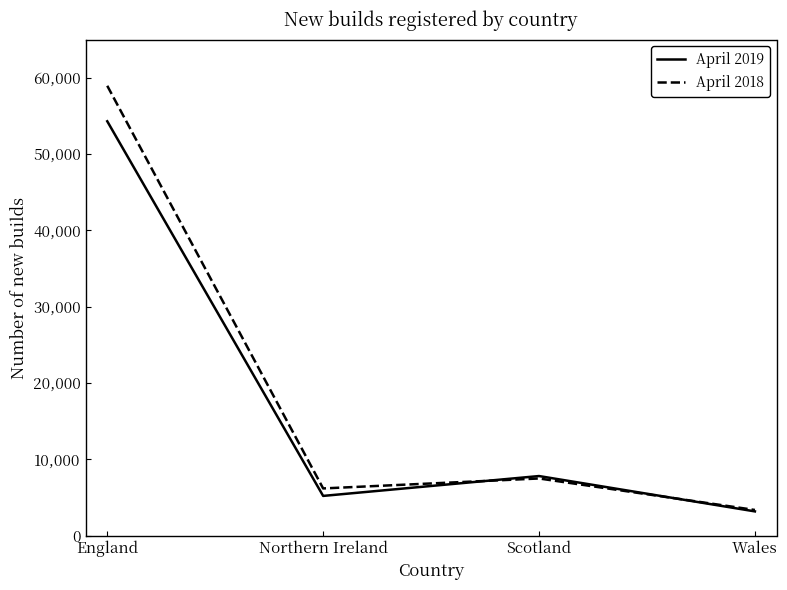

How many lines are shown in the chart?

2